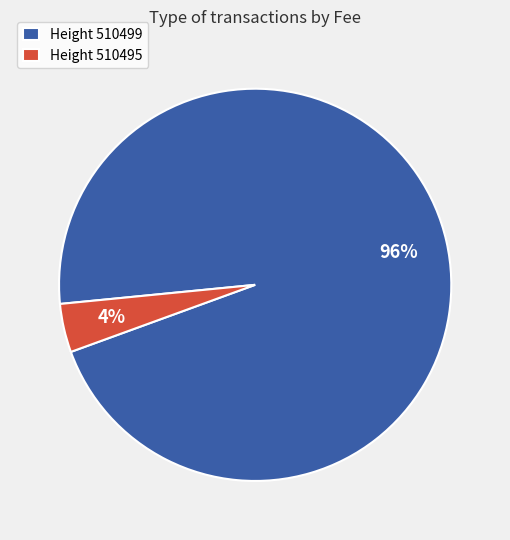

To the nearest percent, what percentage of the pie is Height 510499?

96%